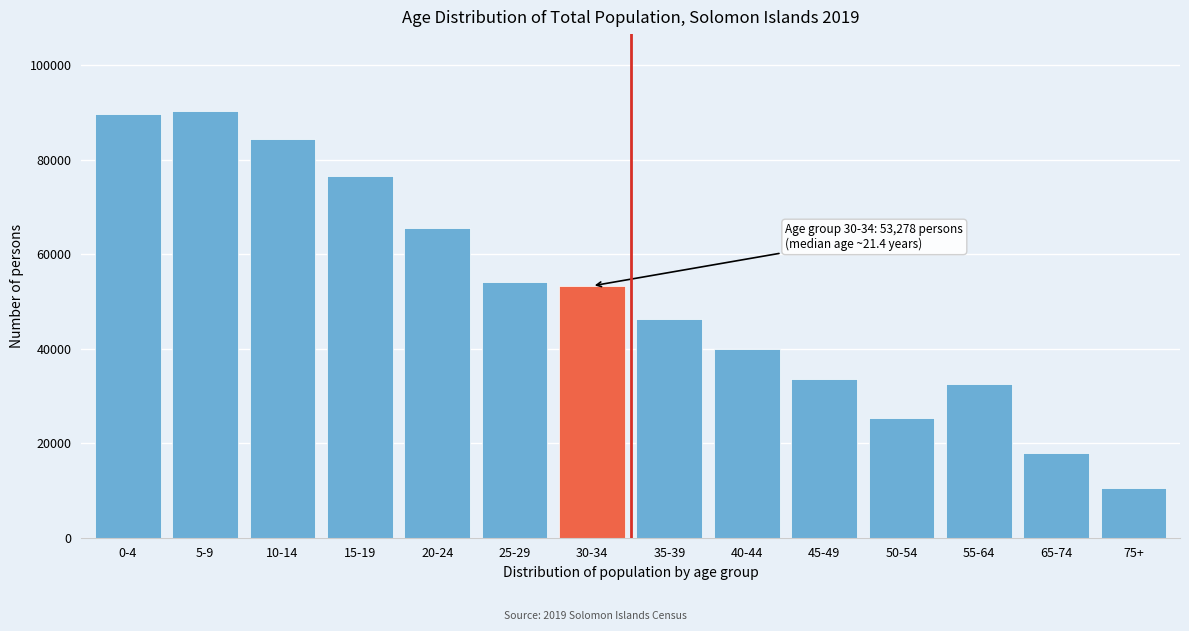

Reading left to right, what are all the values shown in this chart?

89699	90295	84284	76606	65554	54014	53278	46238	40011	33511	25333	32556	17858	10461